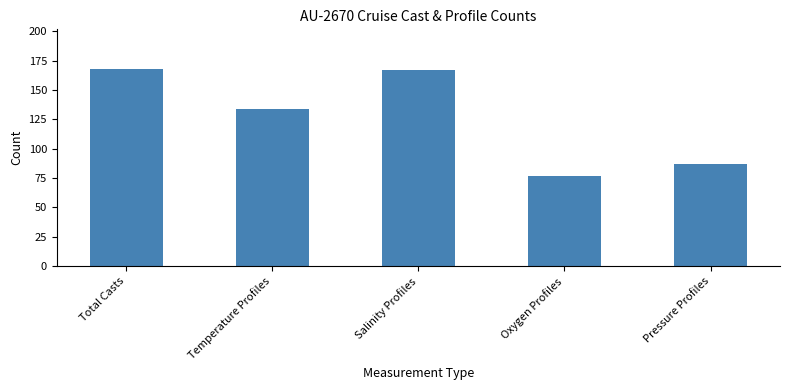

What is the approximate value at Total Casts, to the nearest 10?

170